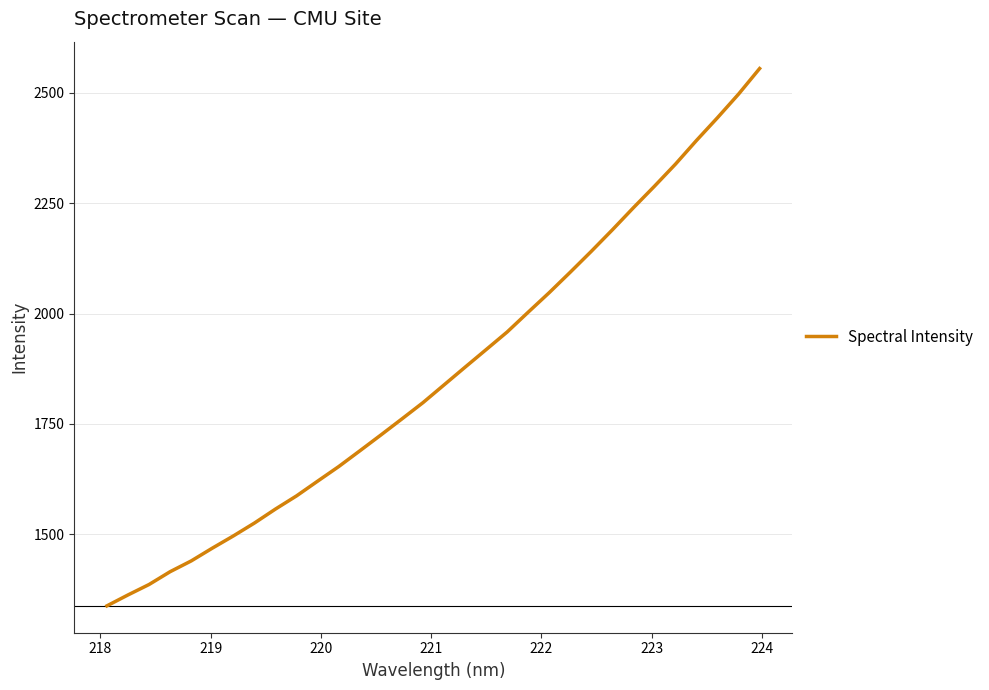

How many lines are shown in the chart?

1